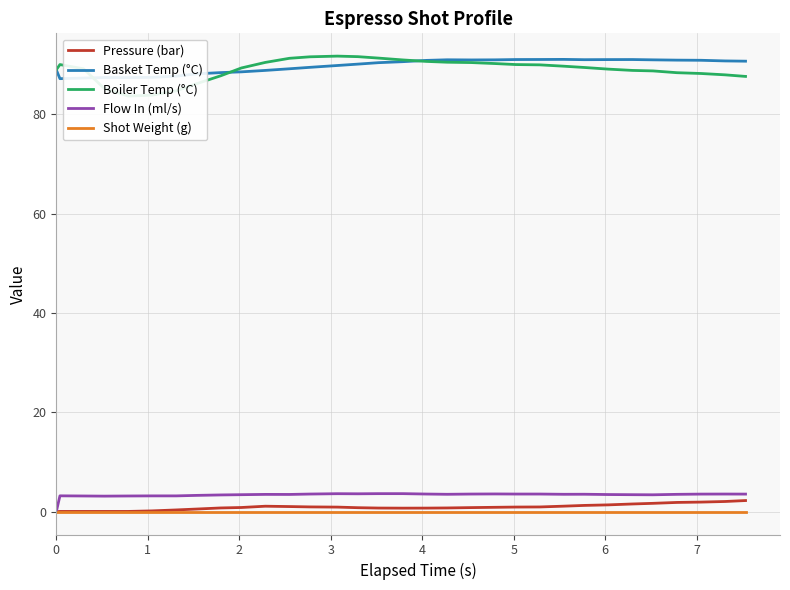

How many values in Flow In (ml/s) are above zero?

31